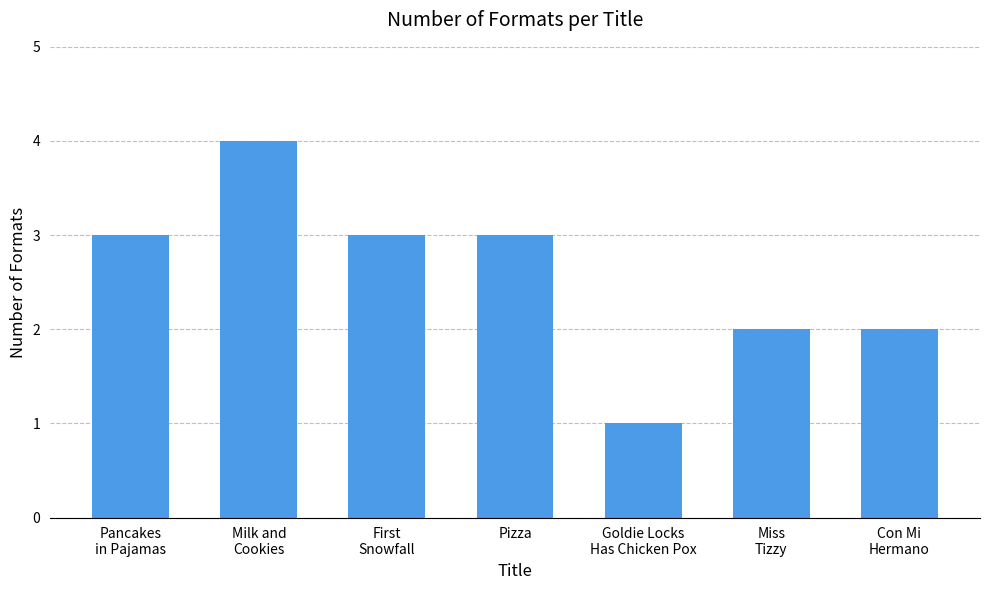

Between Milk and
Cookies and Con Mi
Hermano, which is larger?

Milk and
Cookies